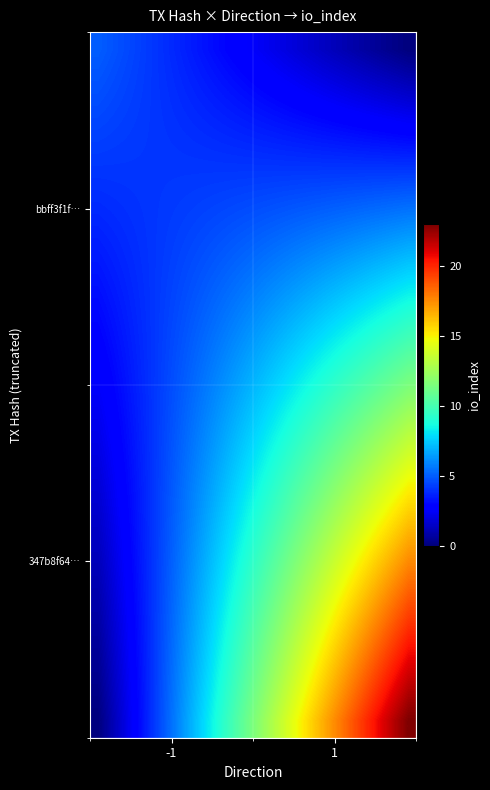

How many series are shown in this chart?

20